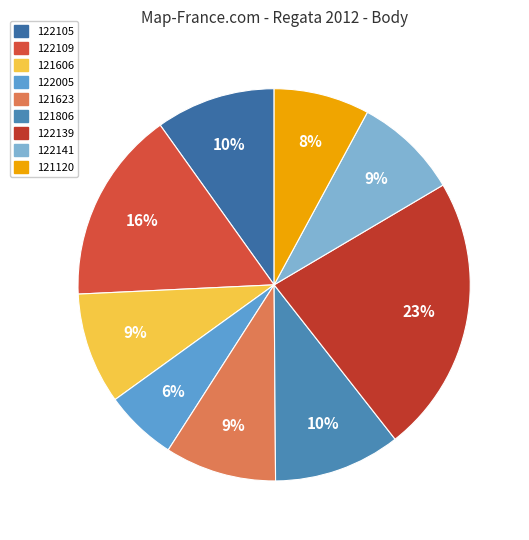

Between 122005 and 121120, which is larger?

121120